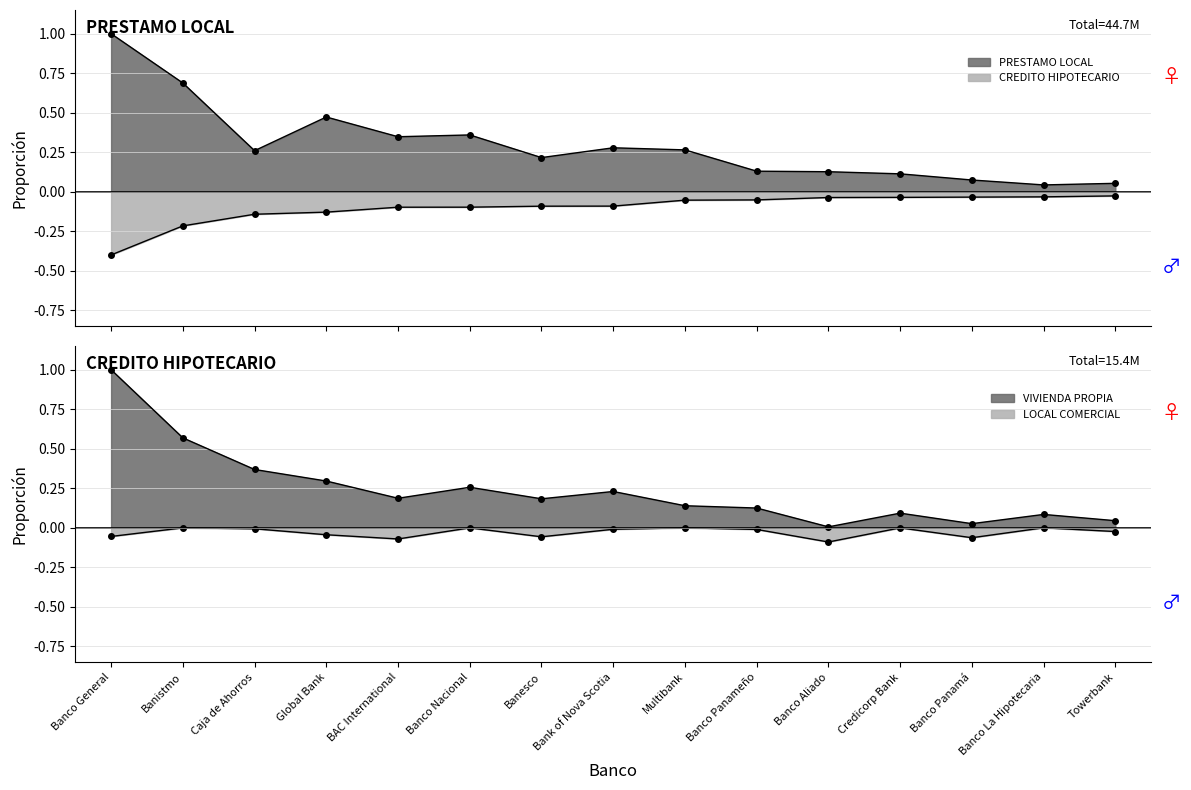

What is the smallest value displayed?

-0.4